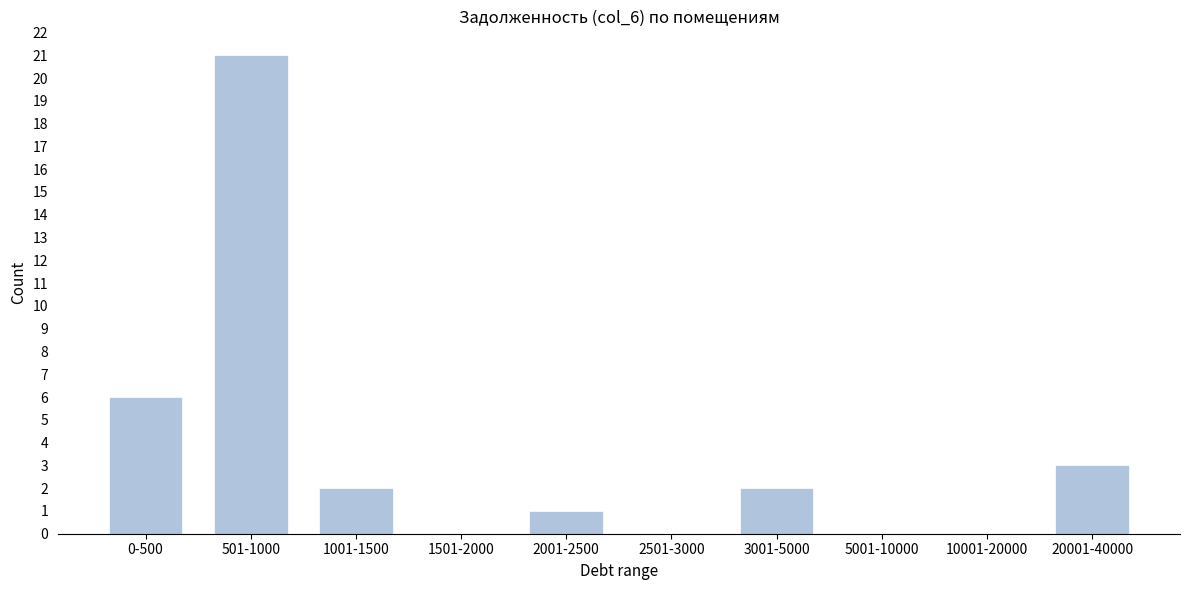

Reading left to right, transcribe all the data shown in this chart.

0-500=6	501-1000=21	1001-1500=2	1501-2000=0	2001-2500=1	2501-3000=0	3001-5000=2	5001-10000=0	10001-20000=0	20001-40000=3